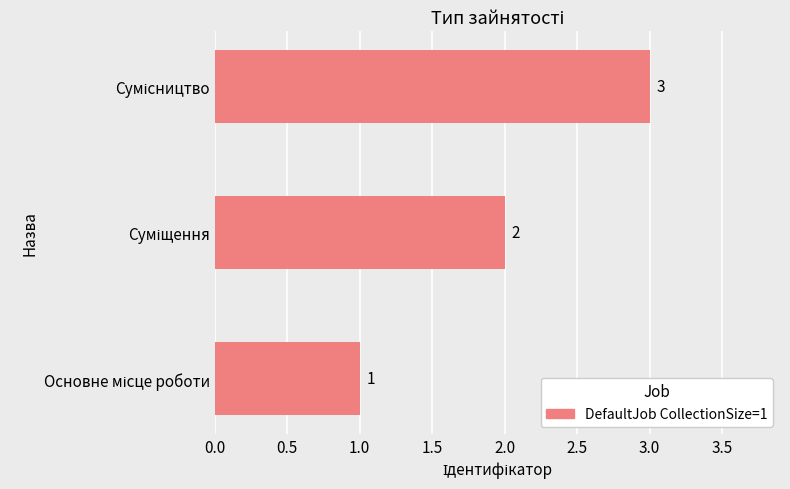

How many values are between 1 and 3?

3